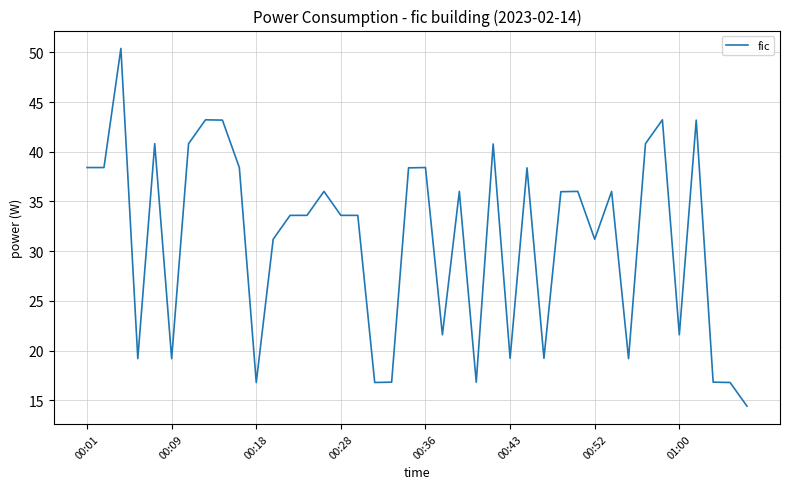

What is the maximum value shown in the chart?

50.4